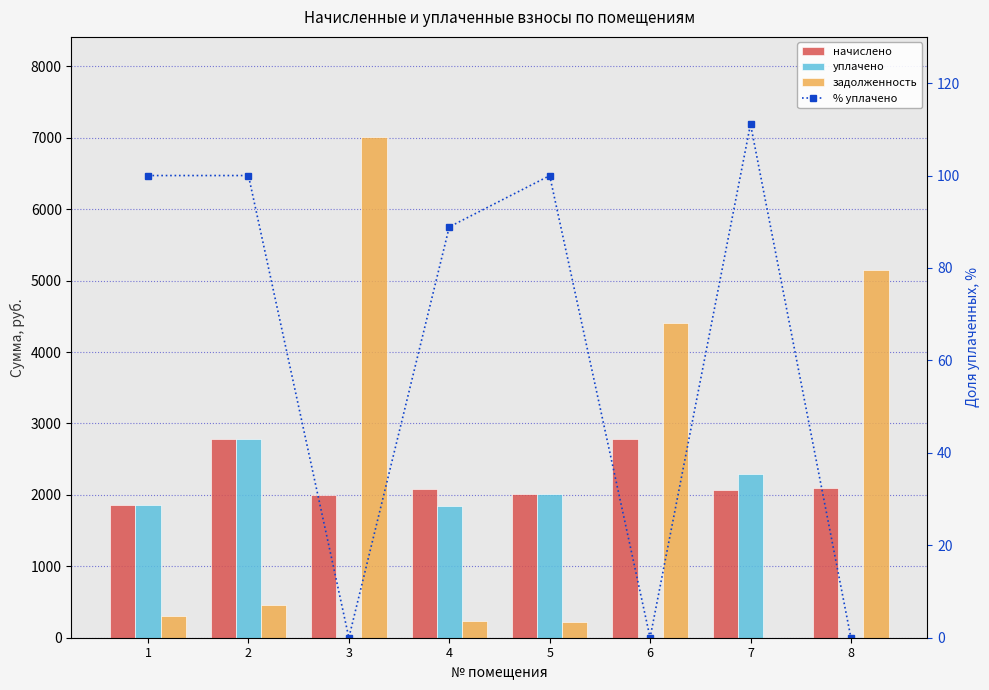

Reading left to right, what are all the values shown in this chart?

начислено: 1860.3	2785.7	2003.4	2079.7	2012.9	2785.7	2065.4	2103.6
уплачено: 1860.3	2785.7	0.0	1848.6	2012.5	0.0	2294.9	0.0
задолженность: 308.4	461.8	7011.6	231.1	223.7	4412.7	0.0	5146.2
% уплачено: 100.0	100.0	0.0	88.9	100.0	0.0	111.1	0.0